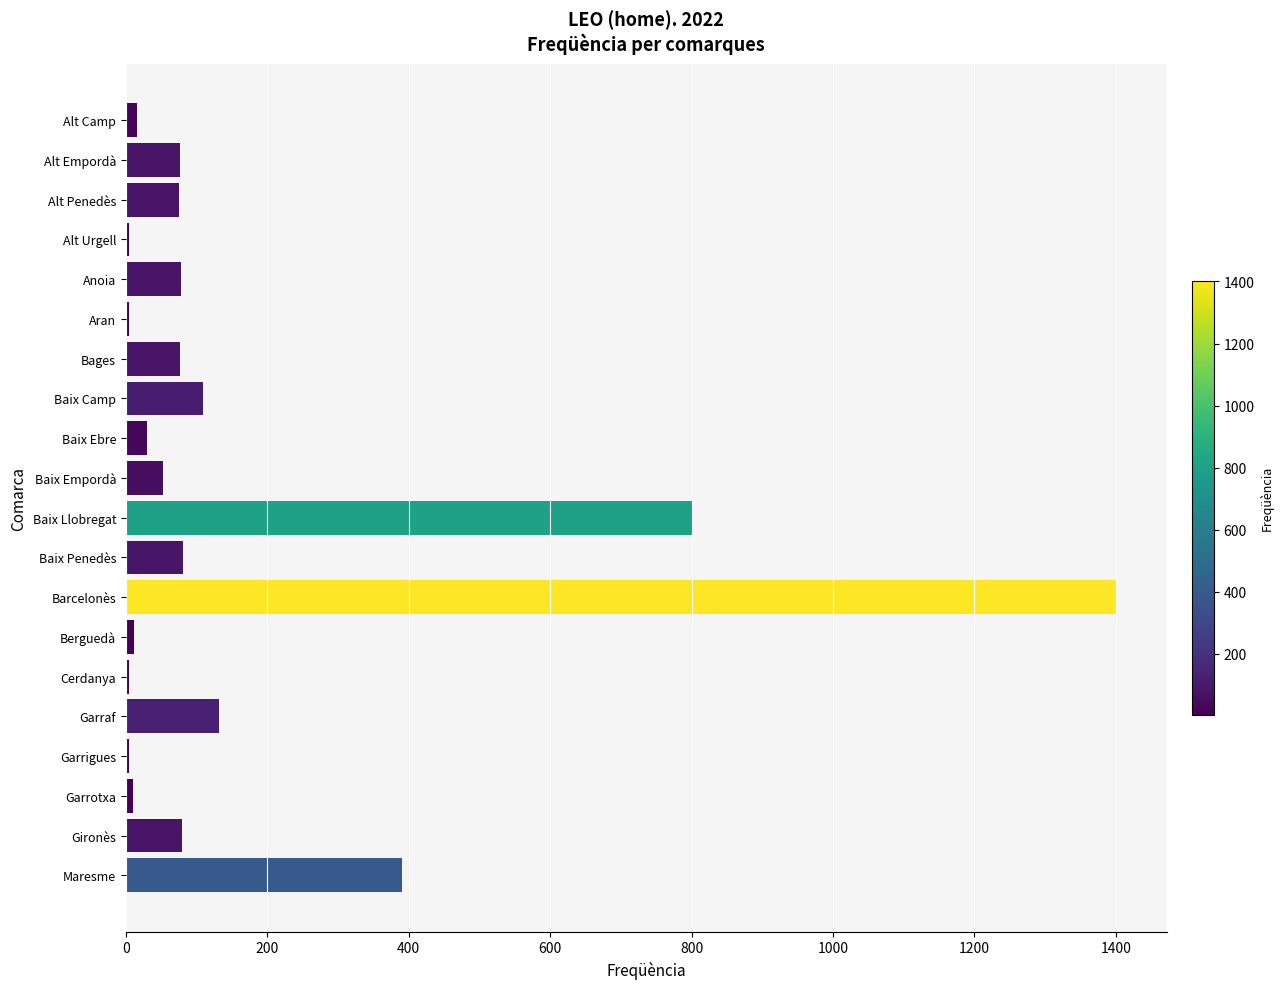

Approximately how many times larger is the value at Baix Llobregat compared to Anoia?

10.3